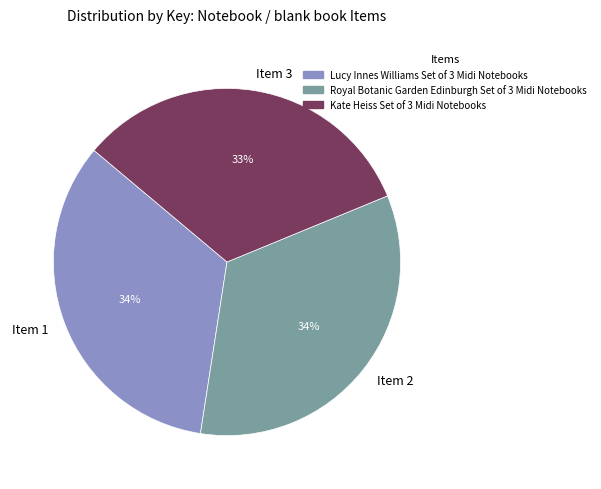

True or false: Item 2 accounts for 28% of the total.

False